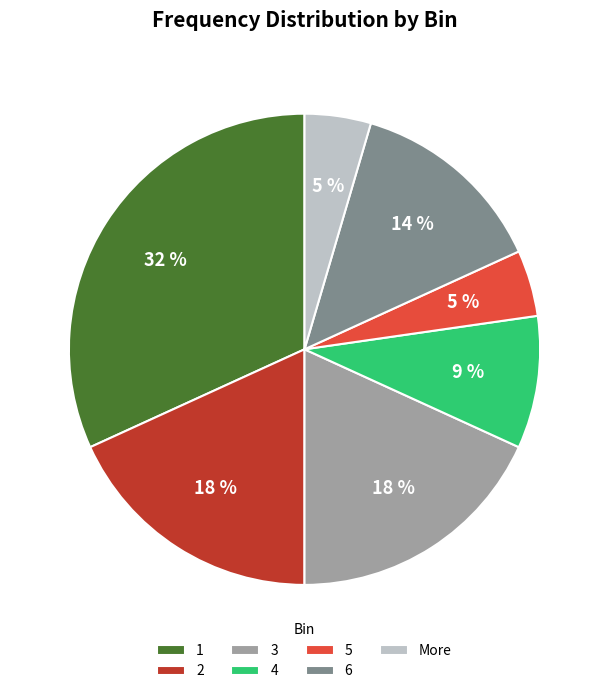

True or false: 6 accounts for 4% of the total.

False